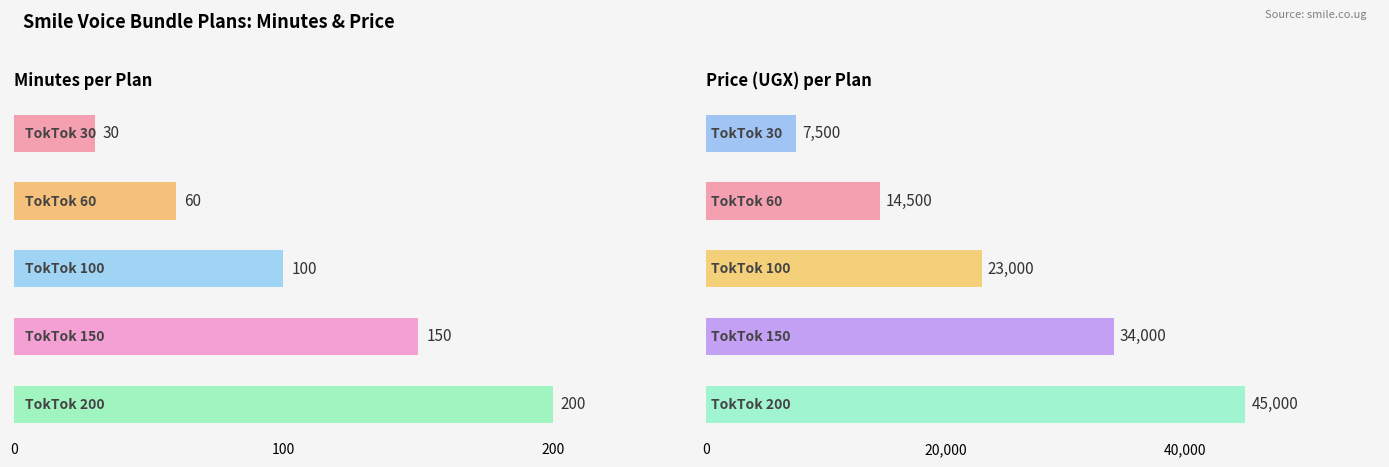

What are all the series names shown in the legend?

minutes, price